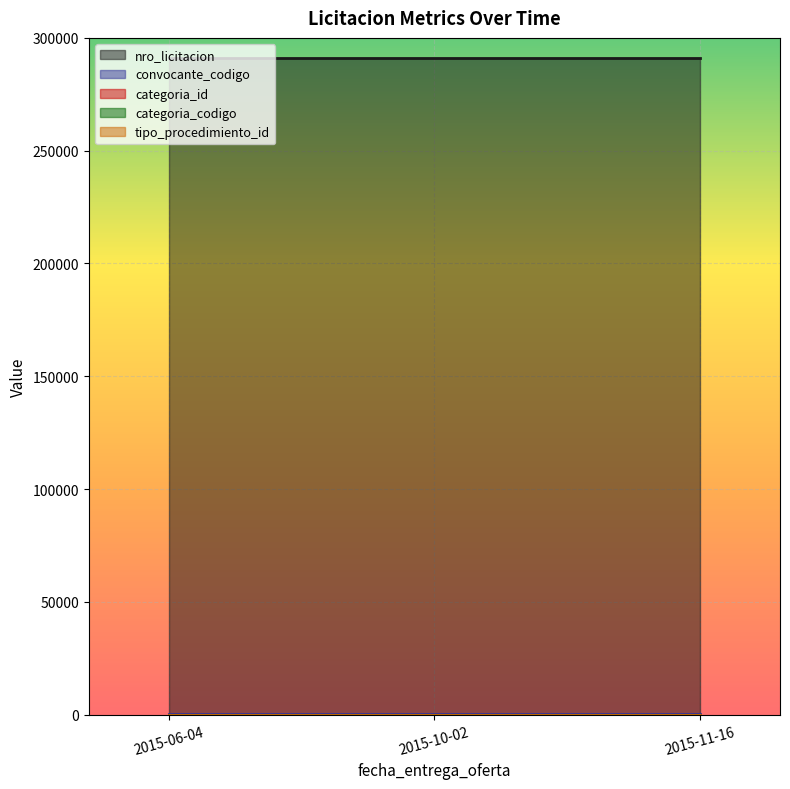

Which label corresponds to the largest value in the chart?

2015-06-04